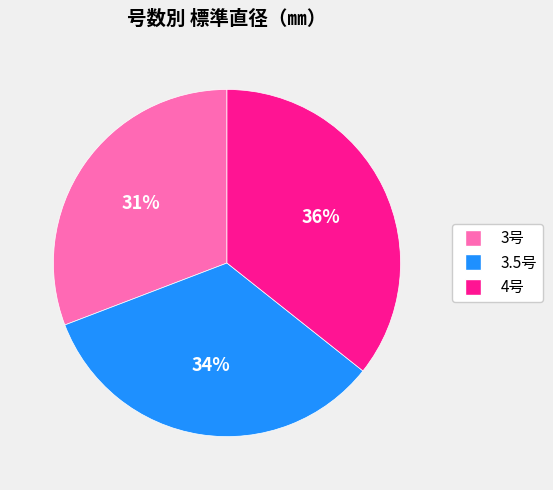

Which has a higher value, 3.5号 or 4号?

4号